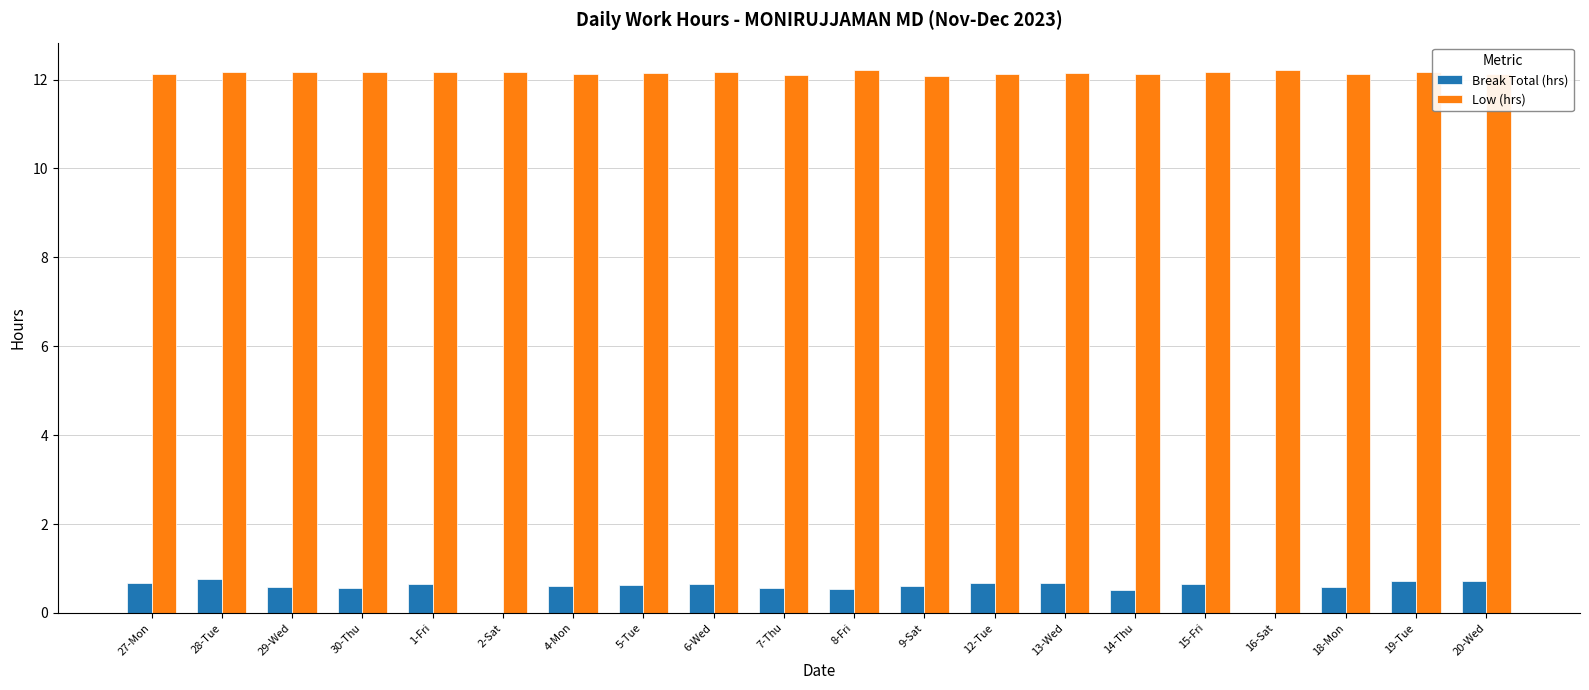

Which series has the largest total across all categories?

Low (hrs)